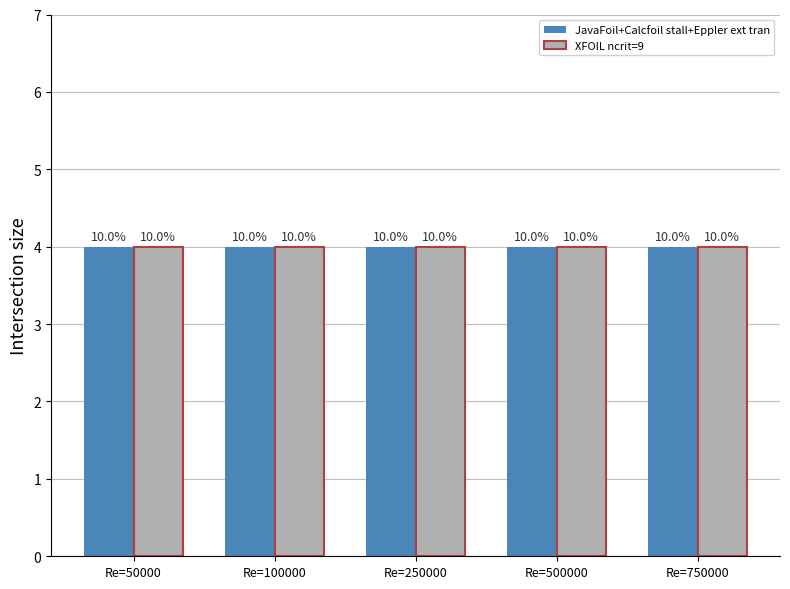

Between Re=50000 and Re=100000, which series saw the biggest shift?

JavaFoil+Calcfoil